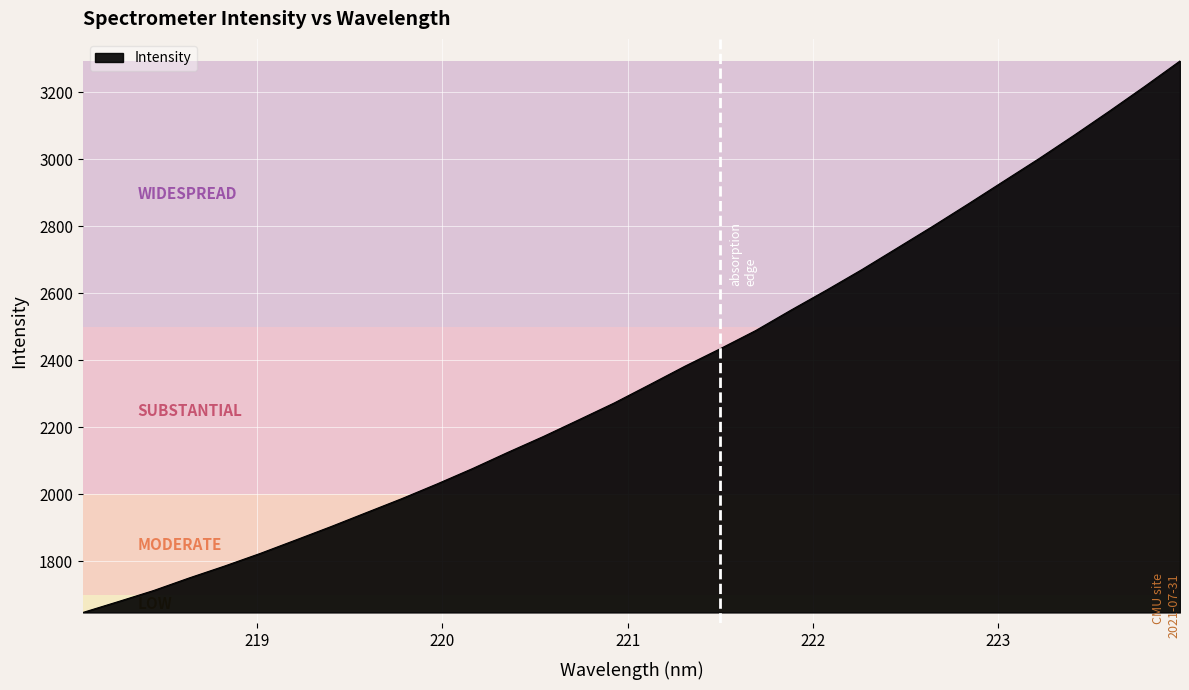

How many lines are shown in the chart?

1